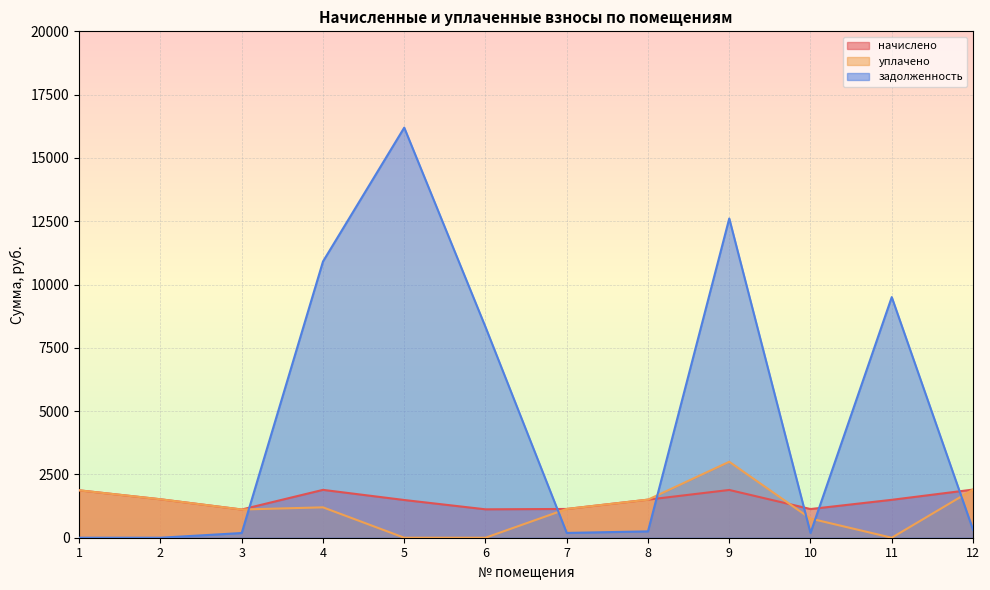

How many interior local valleys does the задолженность series have?

2